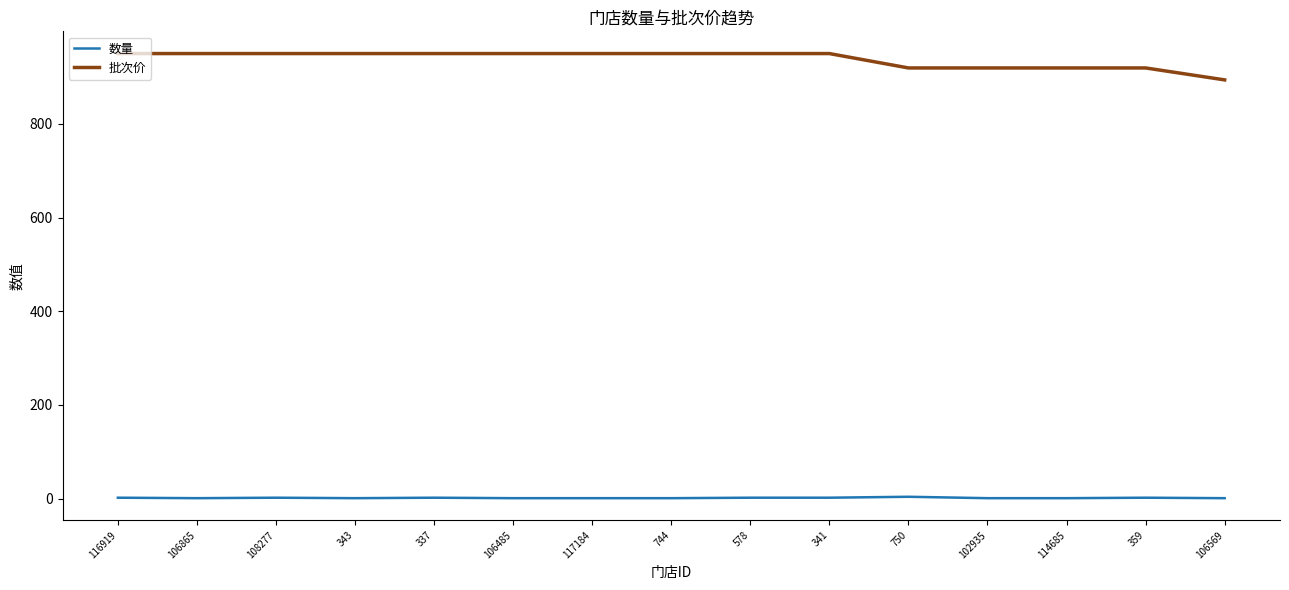

True or false: 批次价 and 数量 intersect in this chart.

False